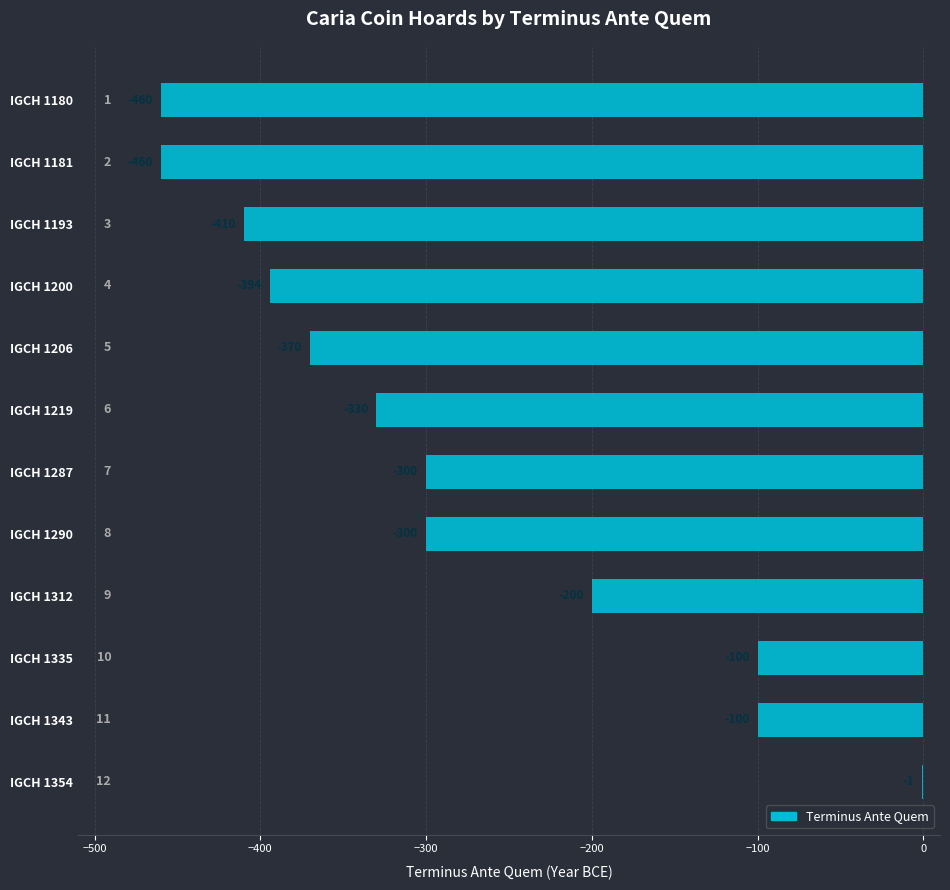

Which category has the highest value across all series?

IGCH 1354